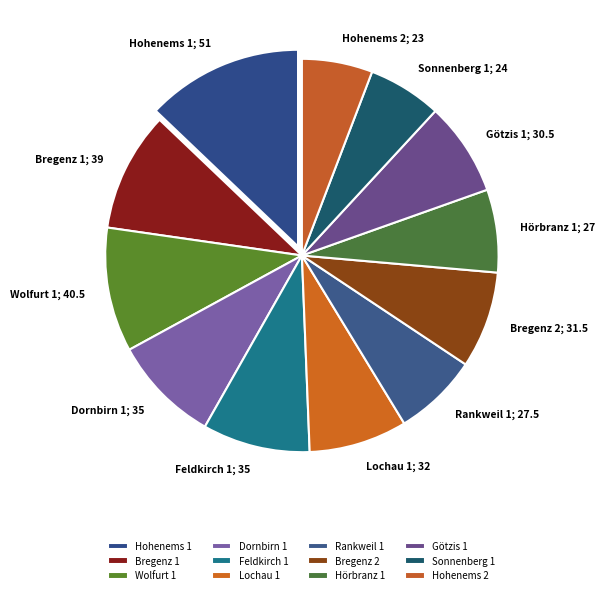

Which category has the smallest portion of the pie?

Hohenems 2